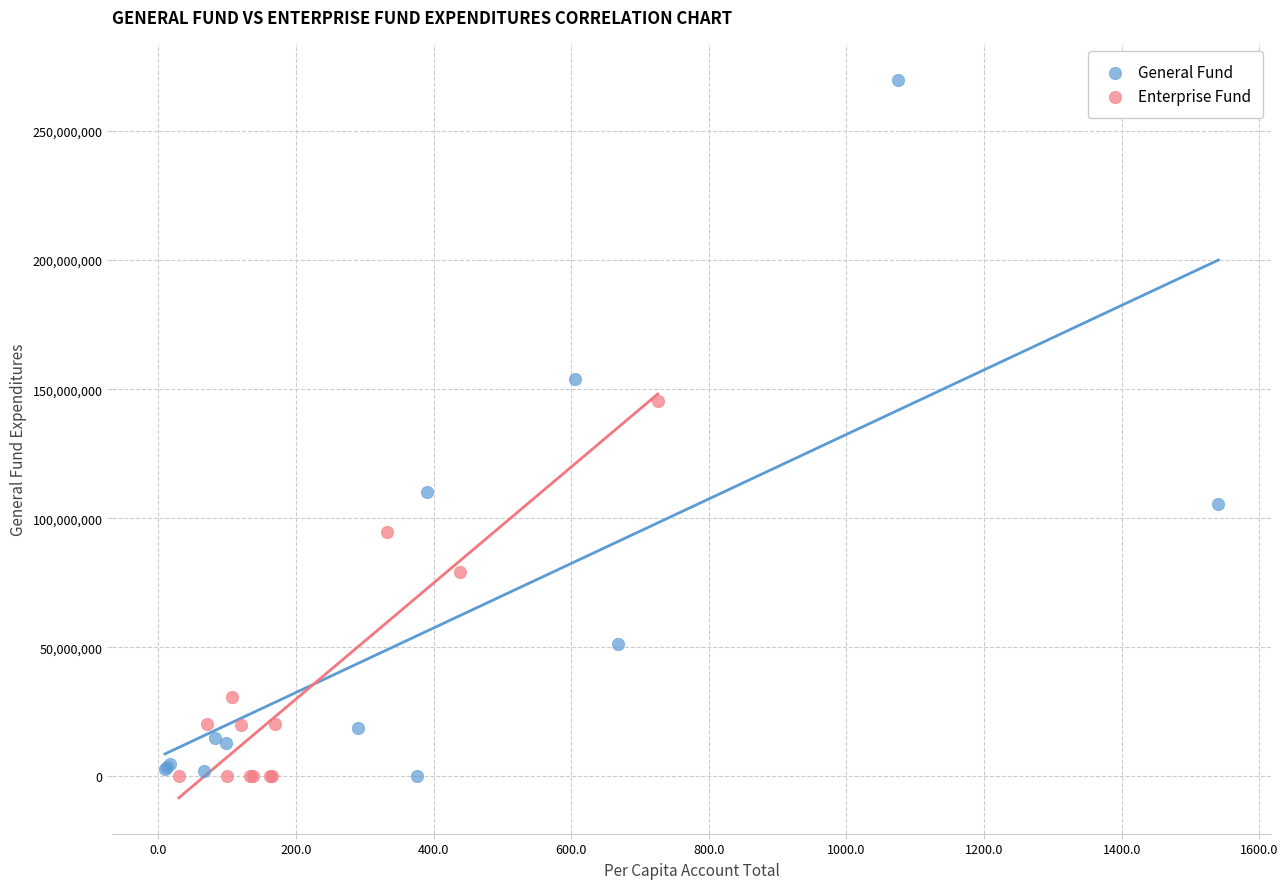

What are all the series names shown in the legend?

General Fund, Enterprise Fund